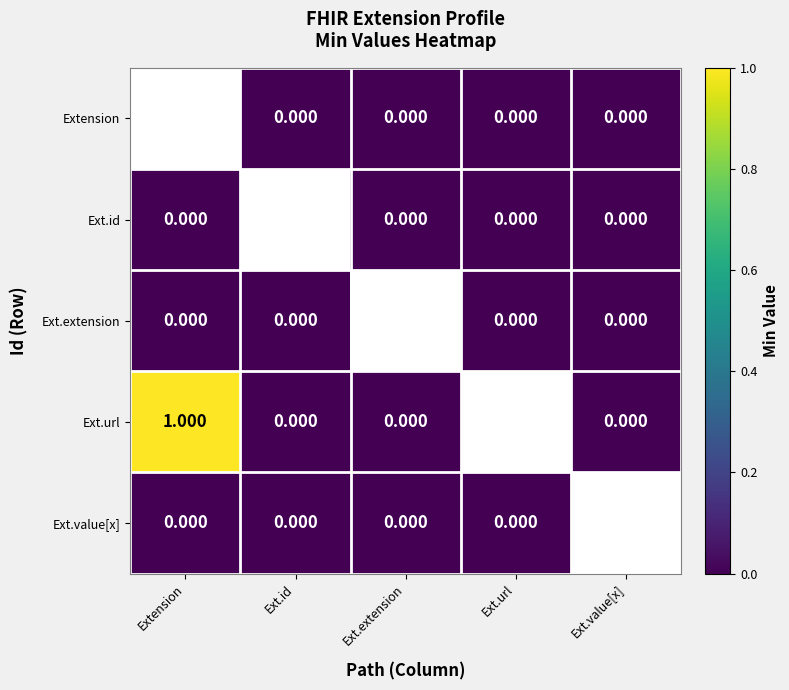

Is the value of Extension at Ext.id greater than the value of Ext.url at Extension?

No